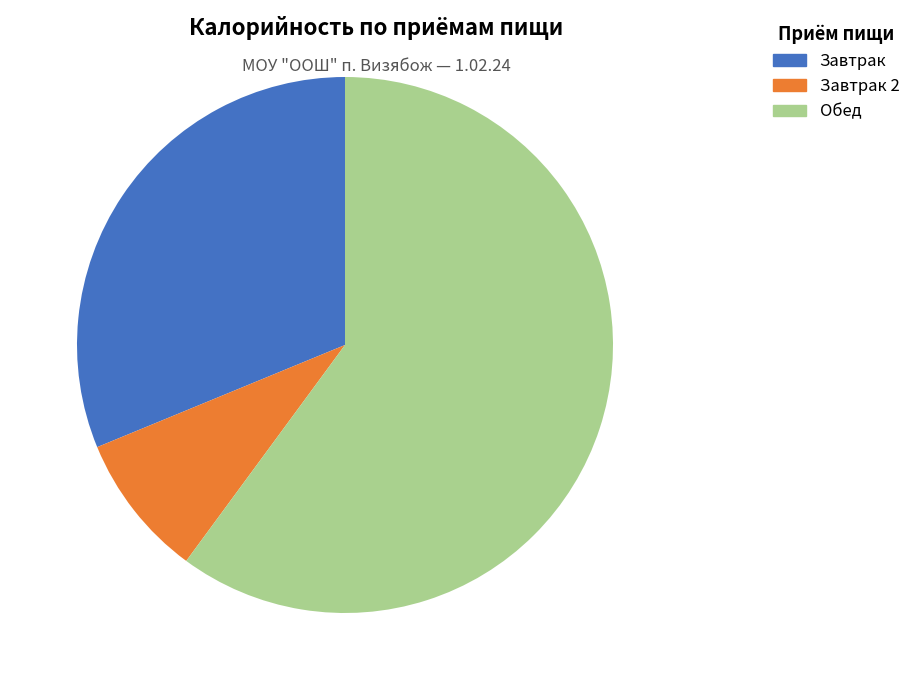

Is there any slice that represents more than half of the pie?

Yes